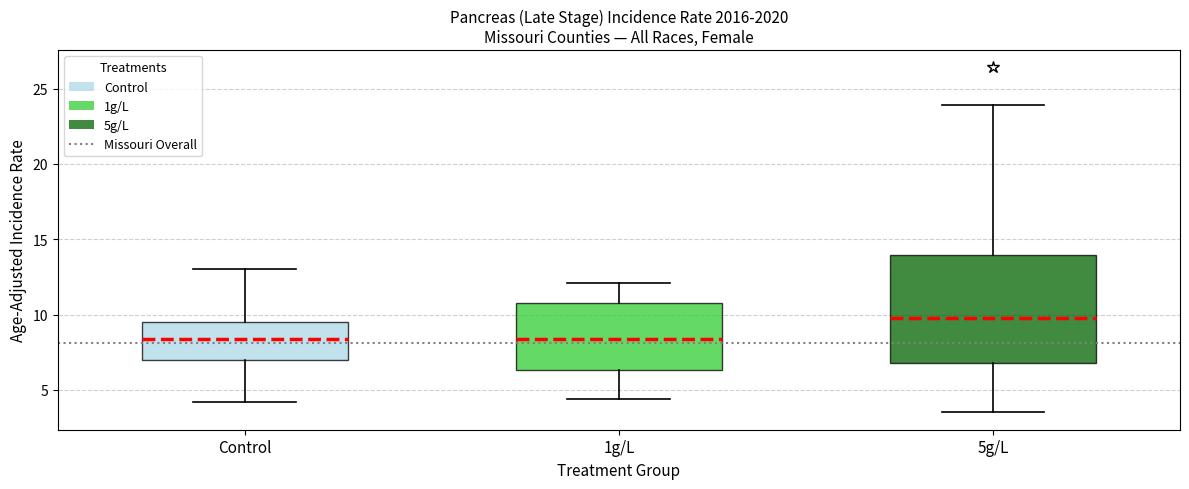

Reading left to right, read every box against the y-axis: the position of its median line, the range the box covers, and the ends of its whiskers. The values are not printed on the chart, so give them approximately, as read against the axis.

Control: median 8.5, box 7.0 to 9.5, whiskers 4.0 to 13.0
1g/L: median 8.5, box 6.5 to 11.0, whiskers 4.5 to 12.0
5g/L: median 10.0, box 7.0 to 14.0, whiskers 3.5 to 24.0